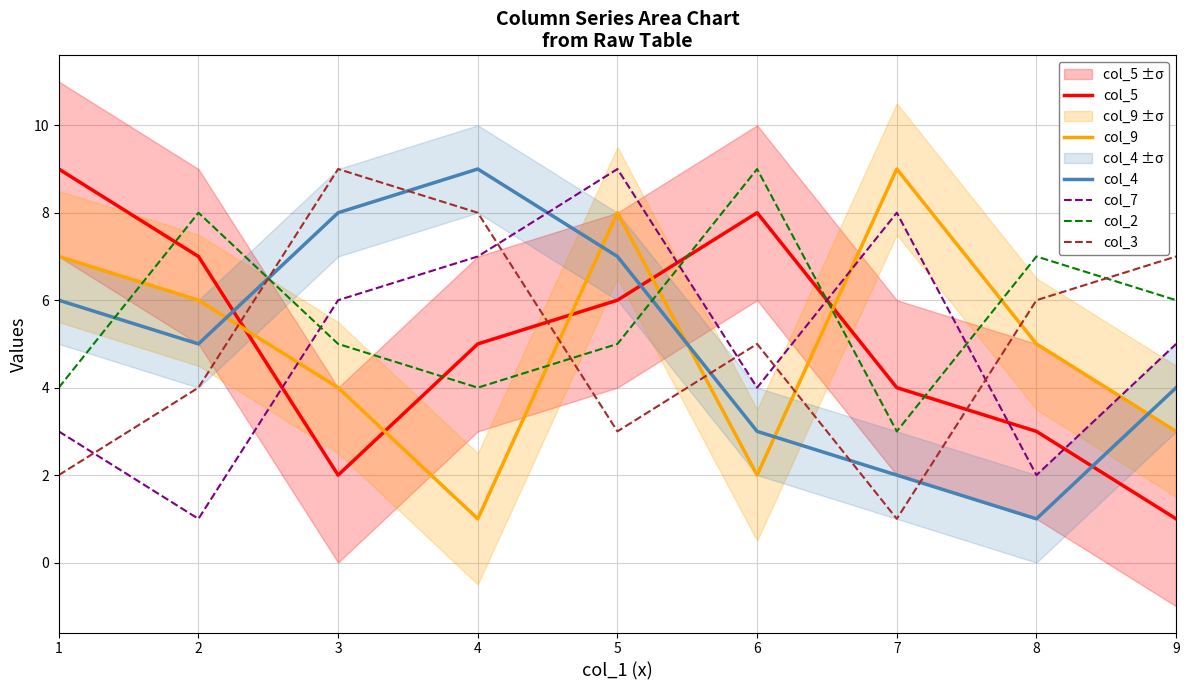

At which category does col_5 reach its first local peak?

6